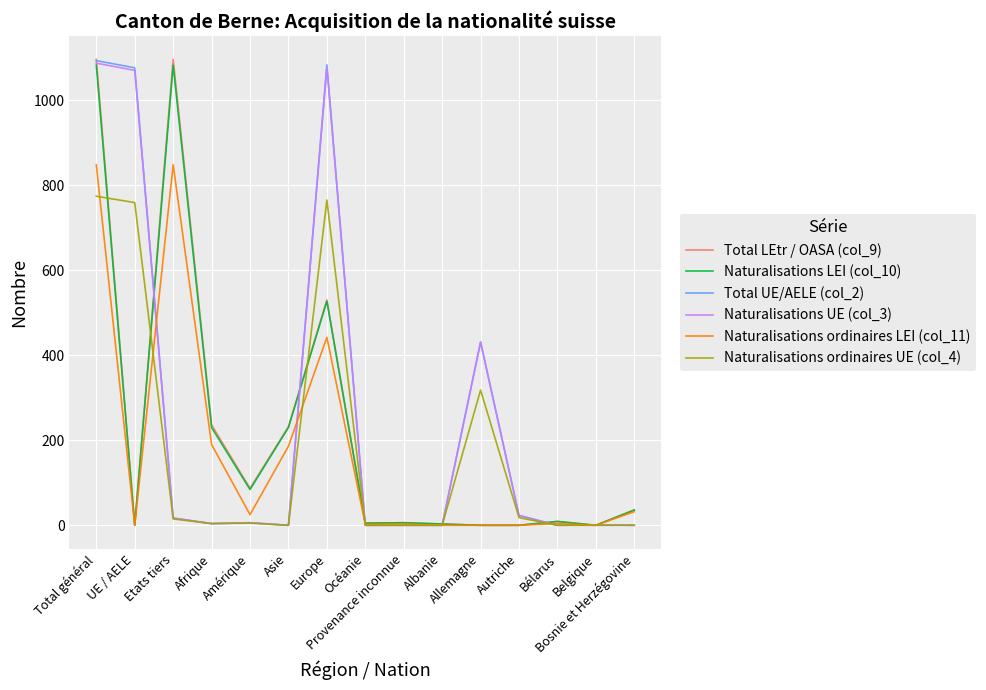

What is the greatest value displayed?

1096